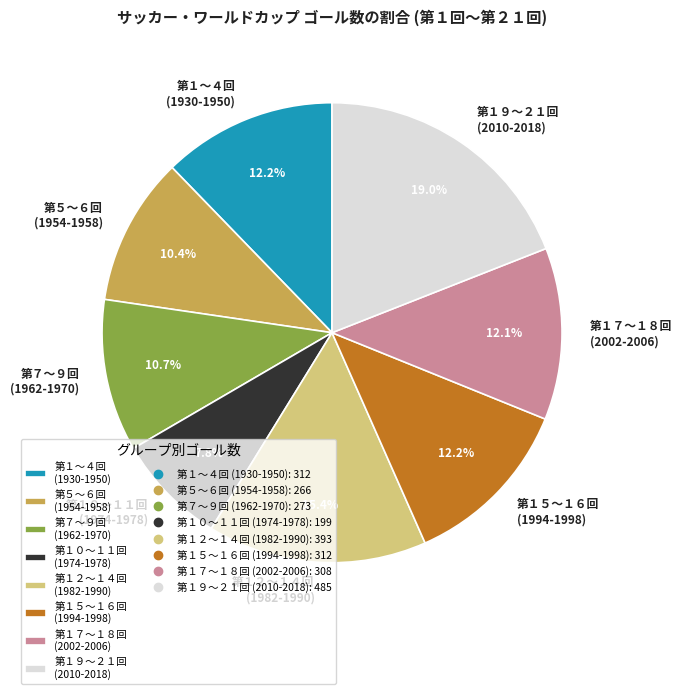

What is the ratio of the value at 第５〜６回 (1954-1958) to the value at 第１０〜１１回 (1974-1978)?

1.3